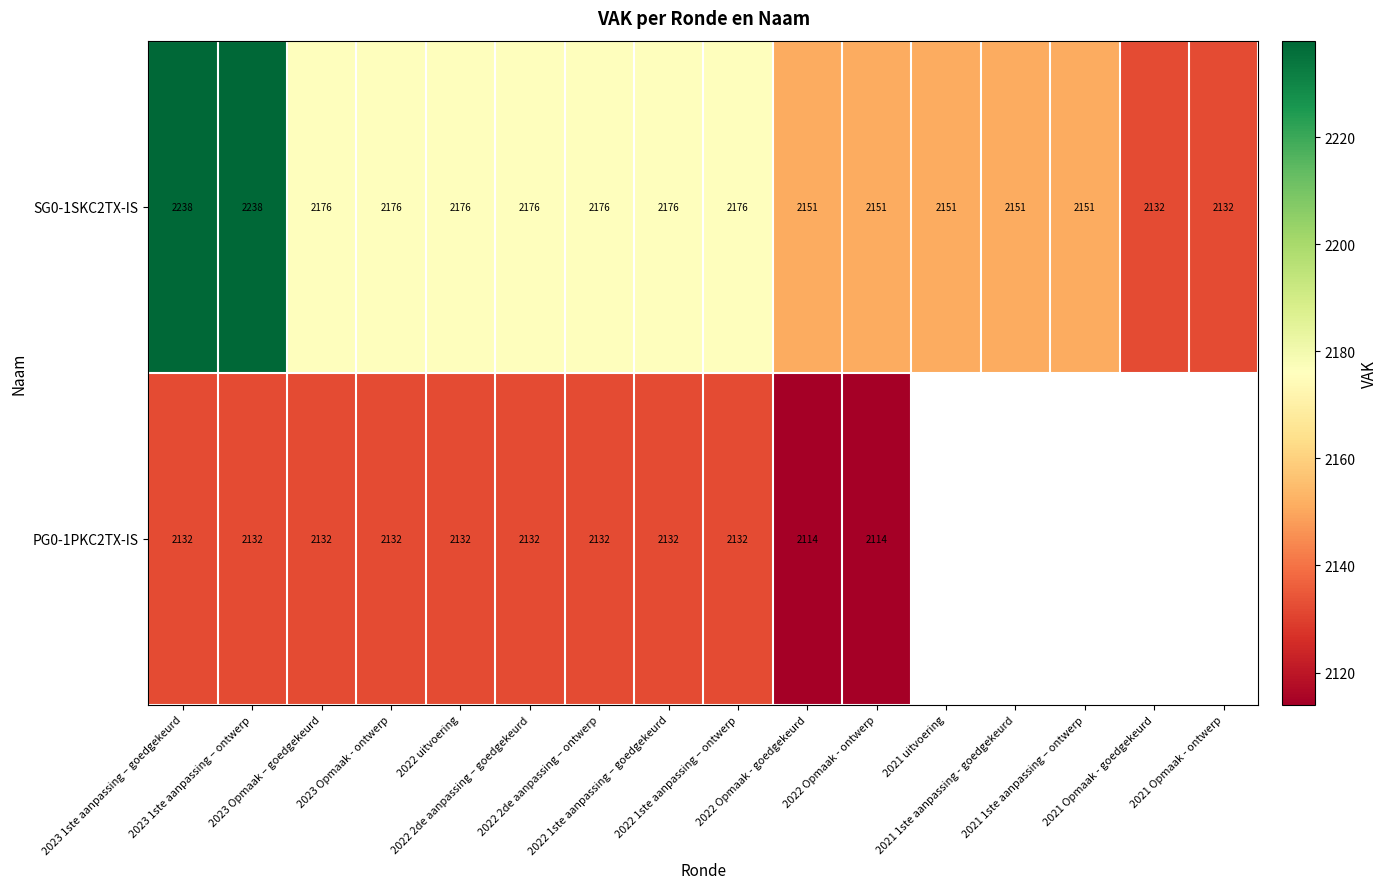

True or false: SG0-1SKC2TX-IS has a value of 2982.1 at 2021 1ste aanpassing - goedgekeurd.

False